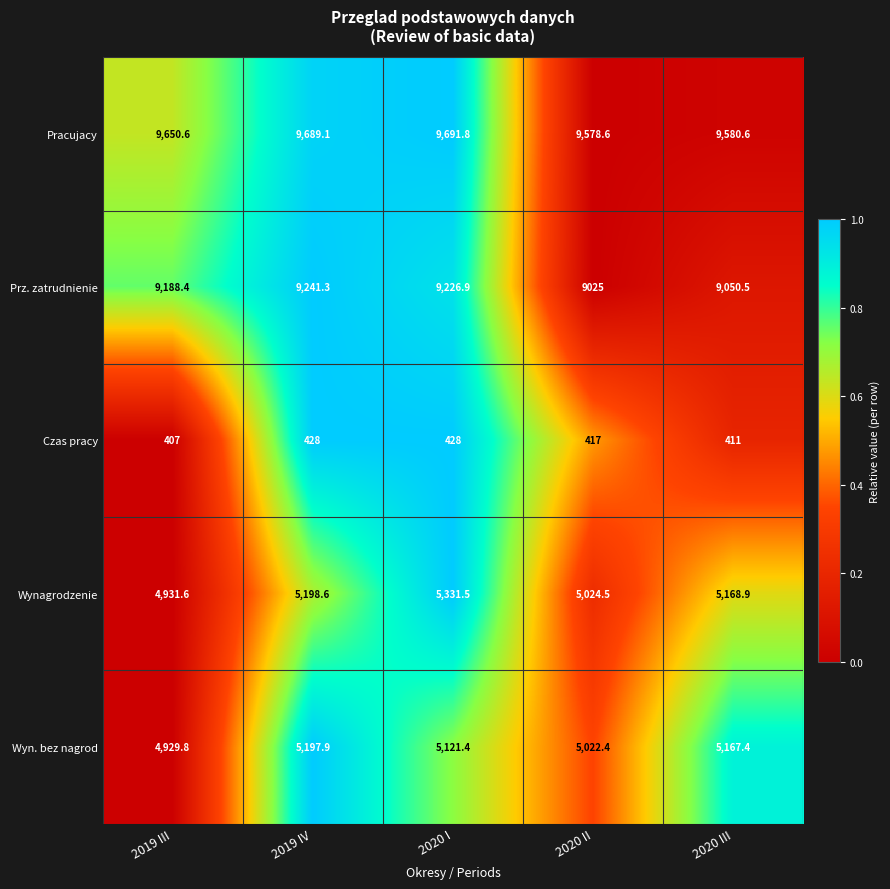

What is the maximum value shown in the chart?

9691.8